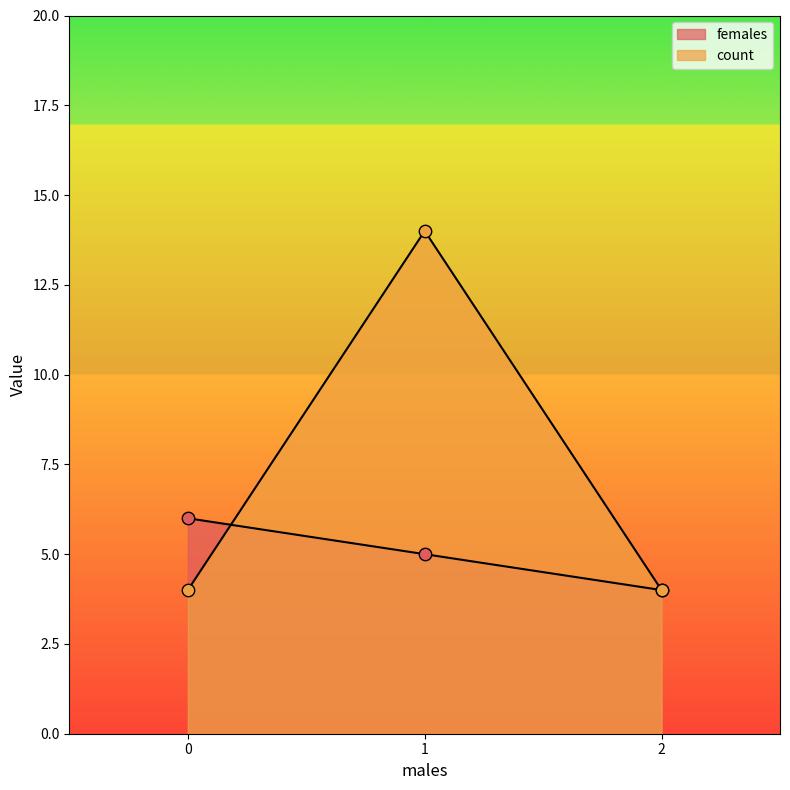

Which series has the largest Y range (max minus min)?

count